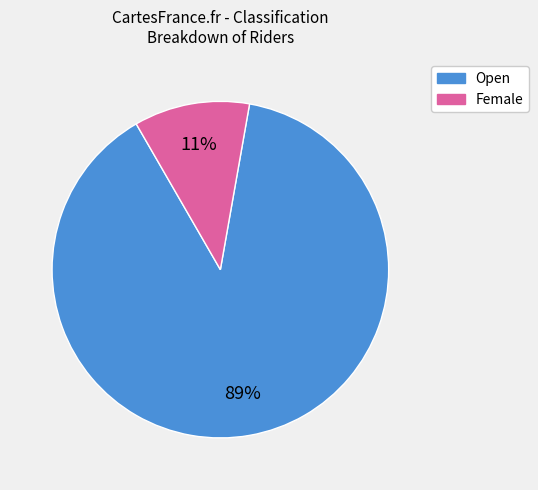

To the nearest percent, what is the average slice percentage?

50%